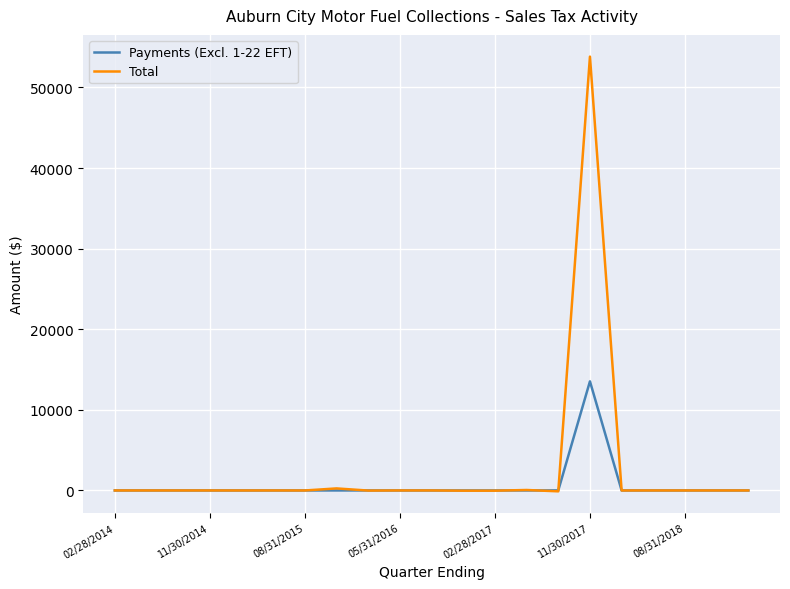

Rank the series by their maximum value, from highest to lowest.

Total, Payments (Excl. 1-22 EFT)